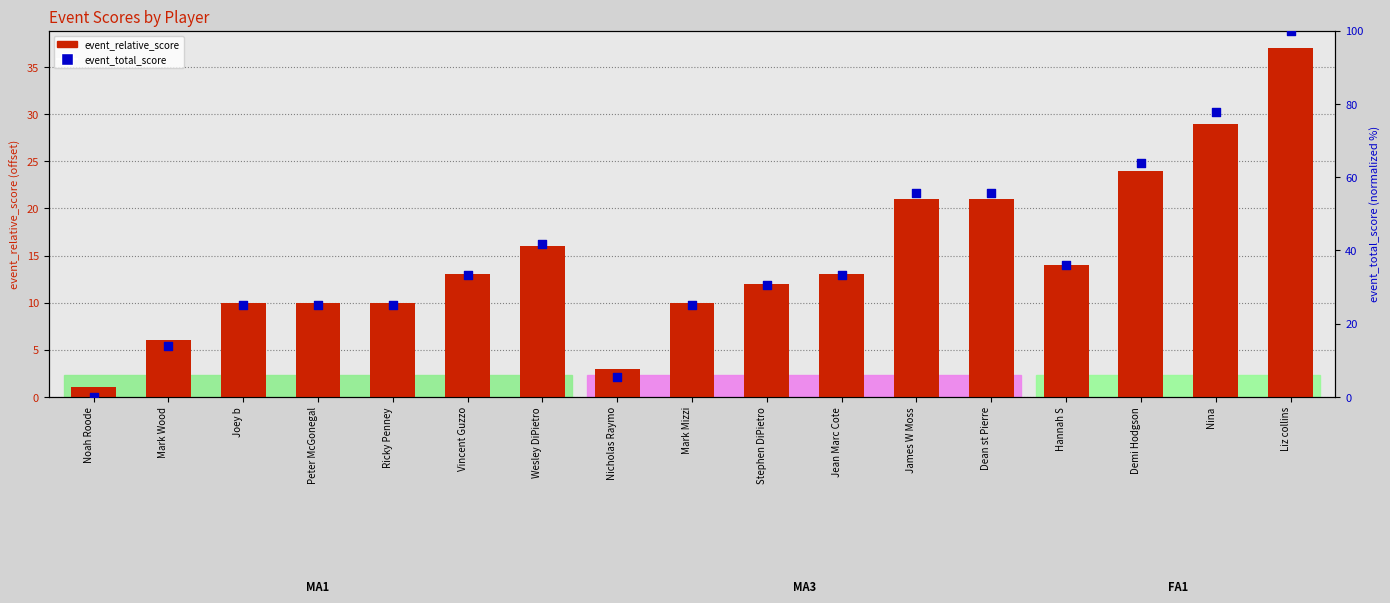

Which series contains the highest Y value?

event_total_score